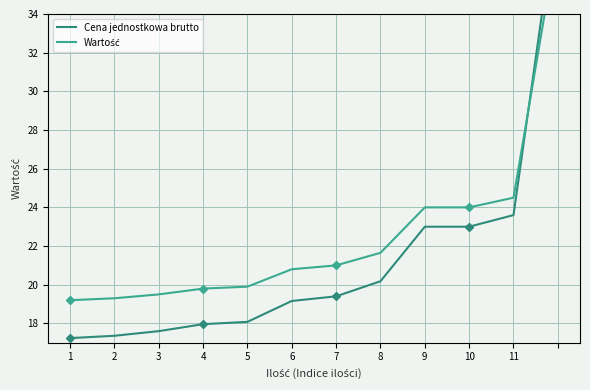

What are all the series names shown in the legend?

Cena jednostkowa brutto, Wartość